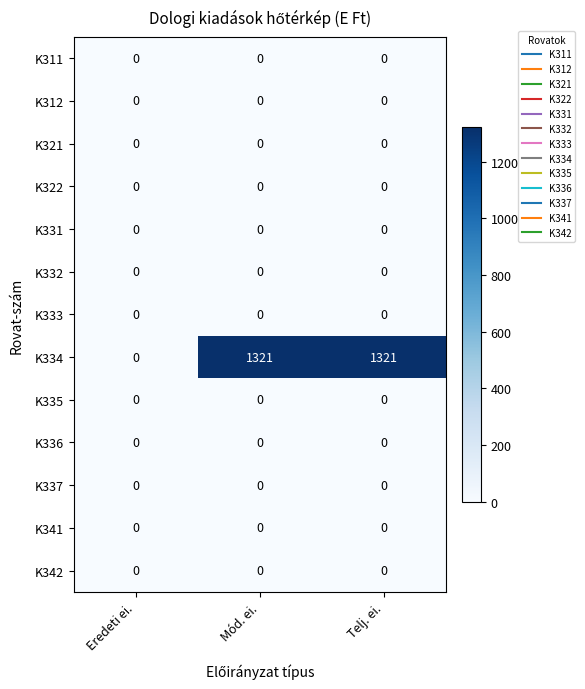

Which series changed the most between Eredeti ei. and Telj. ei.?

K334